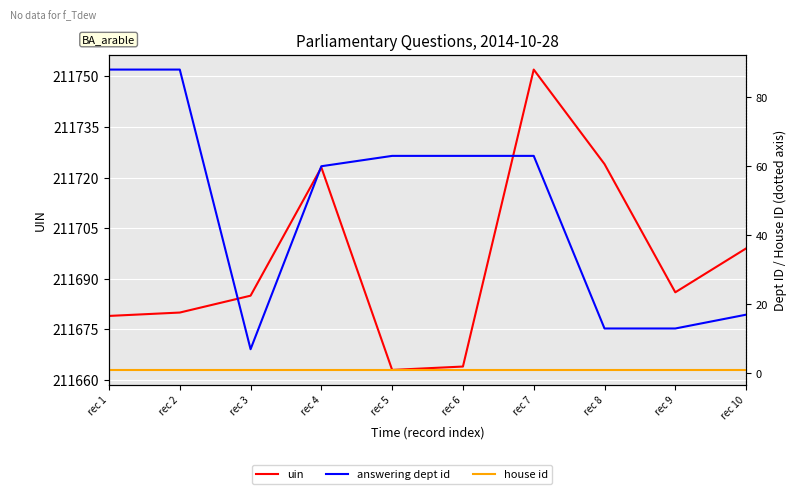

What is the sum of the uin values at rec 7 and rec 4?

423475